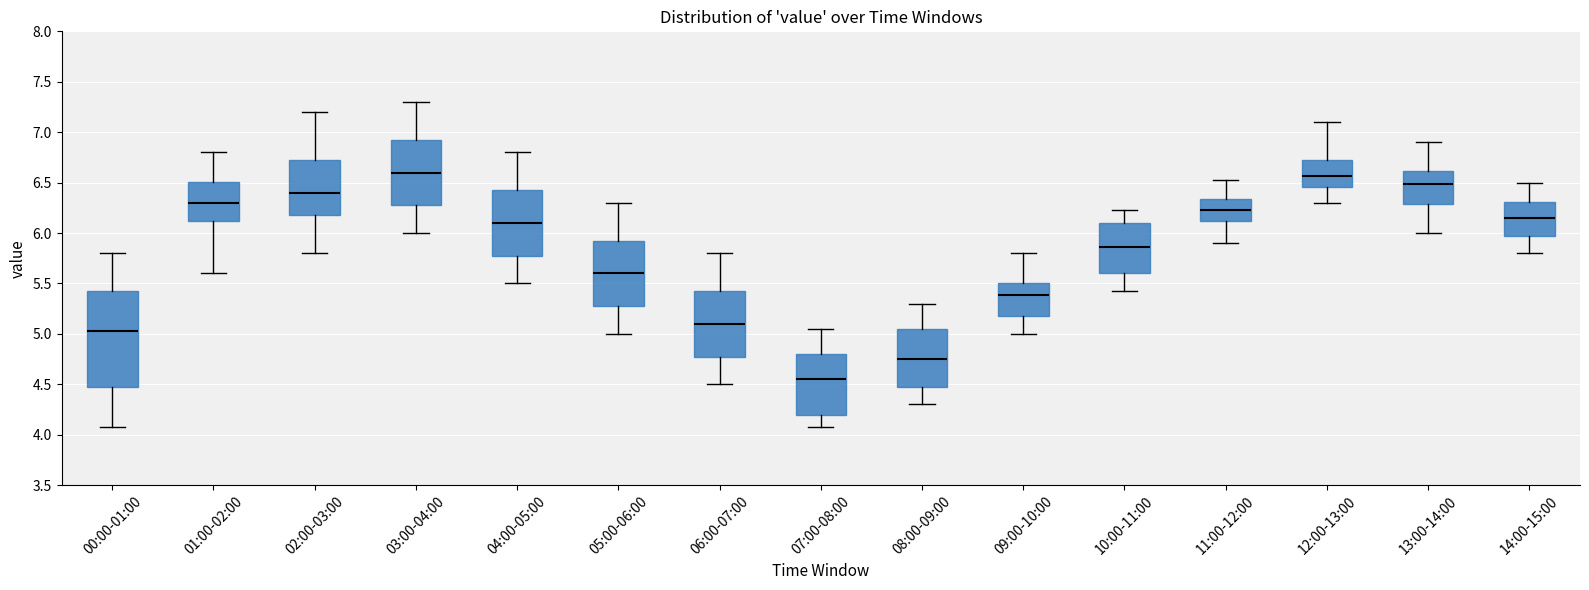

Reading left to right, transcribe this box plot: for each box, give where its median line is, the range the box spans, and where its two whiskers end, as read against the y-axis. The values are not printed on the chart, so give them approximately, as read against the axis.

00:00-01:00: median 5.05, box 4.50 to 5.45, whiskers 4.10 to 5.80
01:00-02:00: median 6.30, box 6.10 to 6.50, whiskers 5.60 to 6.80
02:00-03:00: median 6.40, box 6.20 to 6.75, whiskers 5.80 to 7.20
03:00-04:00: median 6.60, box 6.30 to 6.95, whiskers 6.00 to 7.30
04:00-05:00: median 6.10, box 5.80 to 6.45, whiskers 5.50 to 6.80
05:00-06:00: median 5.60, box 5.30 to 5.95, whiskers 5.00 to 6.30
06:00-07:00: median 5.10, box 4.80 to 5.45, whiskers 4.50 to 5.80
07:00-08:00: median 4.55, box 4.20 to 4.80, whiskers 4.10 to 5.05
08:00-09:00: median 4.75, box 4.50 to 5.05, whiskers 4.30 to 5.30
09:00-10:00: median 5.40, box 5.20 to 5.50, whiskers 5.00 to 5.80
10:00-11:00: median 5.85, box 5.60 to 6.10, whiskers 5.45 to 6.25
11:00-12:00: median 6.25, box 6.10 to 6.35, whiskers 5.90 to 6.55
12:00-13:00: median 6.55, box 6.45 to 6.75, whiskers 6.30 to 7.10
13:00-14:00: median 6.50, box 6.30 to 6.60, whiskers 6.00 to 6.90
14:00-15:00: median 6.15, box 6.00 to 6.30, whiskers 5.80 to 6.50